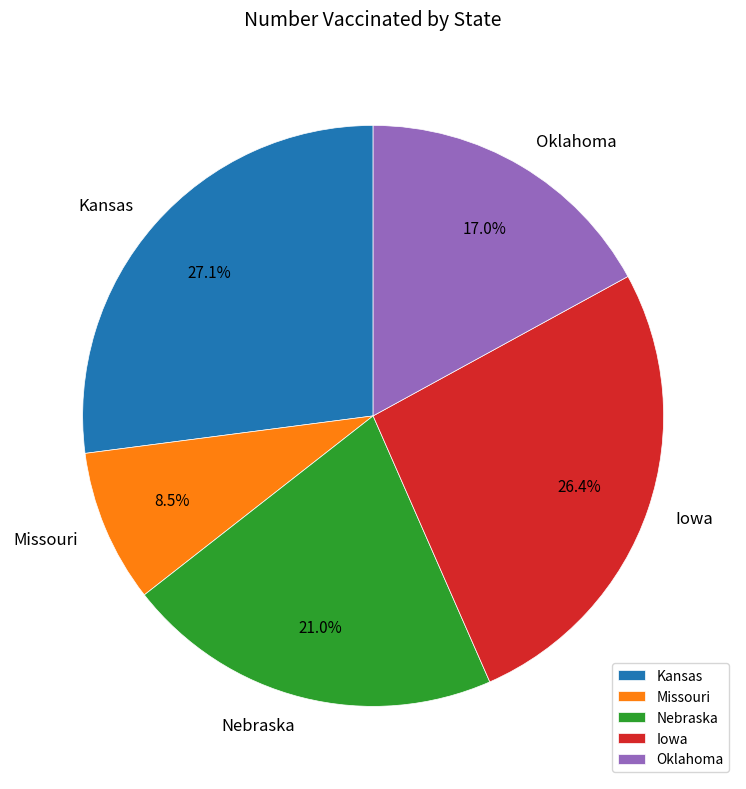

Does any single category account for the majority?

No